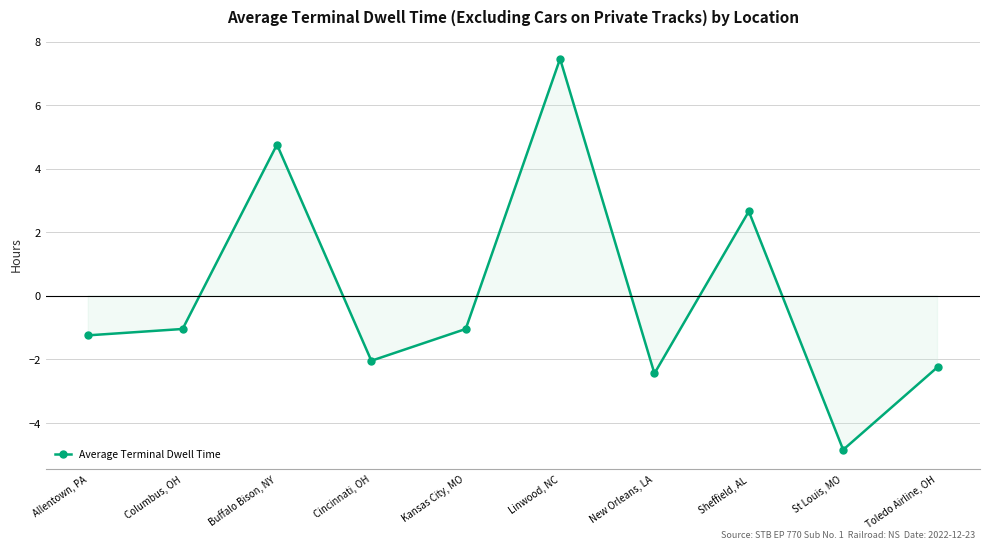

Which has a higher value, Toledo Airline, OH or Allentown, PA?

Allentown, PA